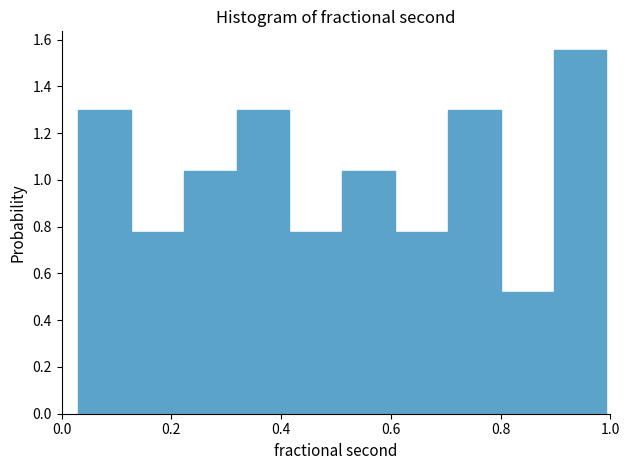

Reading left to right, list every bar in this chart as the range it spans on the x-axis followed by its height. Neither the bar edges nor the heights are printed on the chart, so give them approximately, as read against the axes.

0.02 to 0.12: 1.30
0.12 to 0.22: 0.78
0.22 to 0.32: 1.04
0.32 to 0.42: 1.30
0.42 to 0.52: 0.78
0.52 to 0.60: 1.04
0.60 to 0.70: 0.78
0.70 to 0.80: 1.30
0.80 to 0.90: 0.52
0.90 to 1.00: 1.56